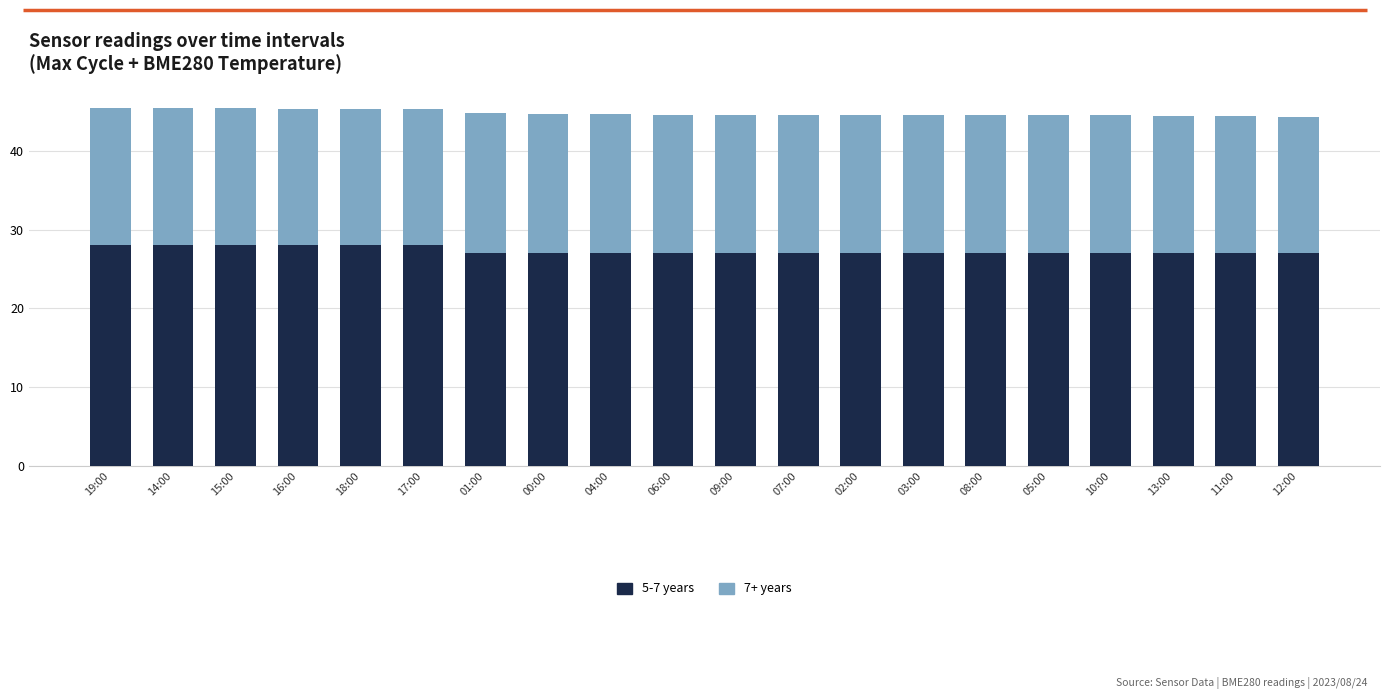

True or false: 5-7 years has a value of 6.3 at 16:00.

False